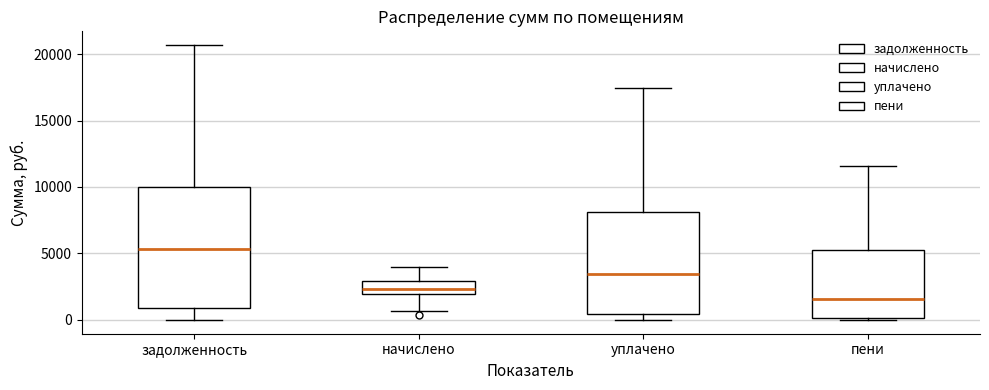

Which box has the highest median line?

задолженность